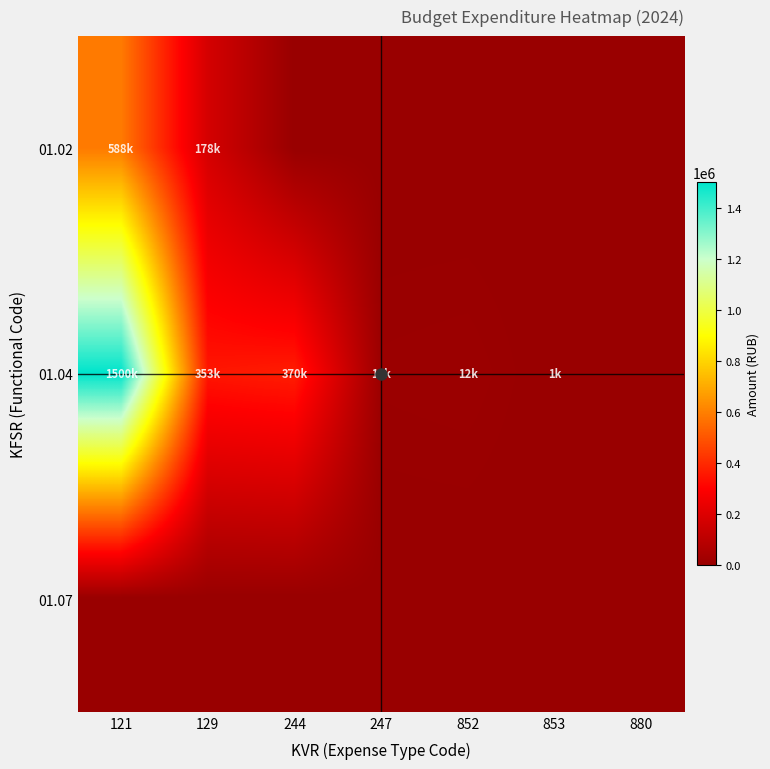

Reading left to right, transcribe all the data shown in this chart.

01.02: 121=587843	129=177529	244=0	247=0	852=0	853=0	880=0
01.04: 121=1500207	129=353060	244=370000	247=10000	852=12000	853=1000	880=0
01.07: 121=0	129=0	244=0	247=0	852=0	853=0	880=0